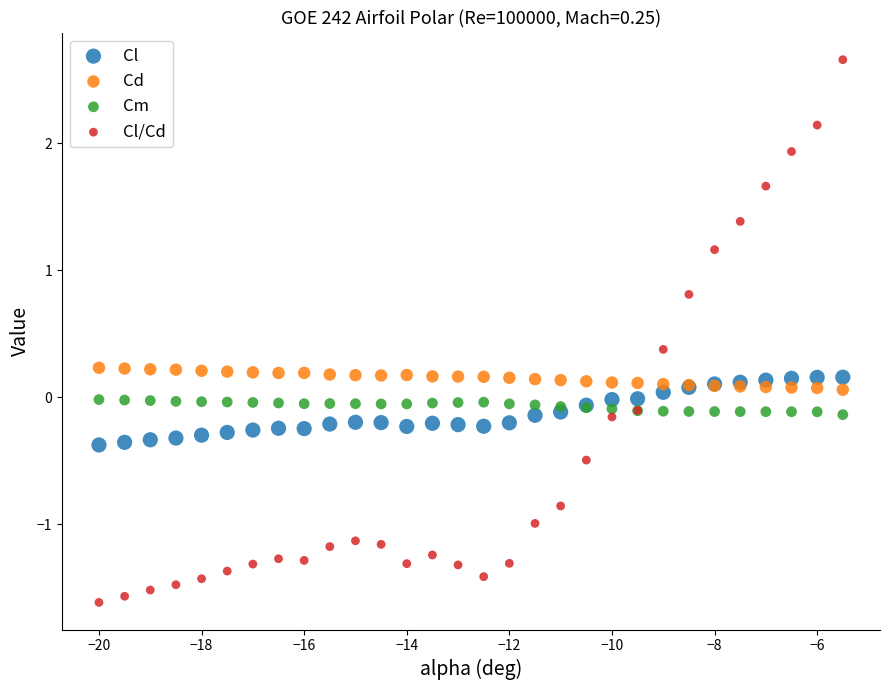

What are all the series names shown in the legend?

Cl, Cd, Cm, Cl/Cd